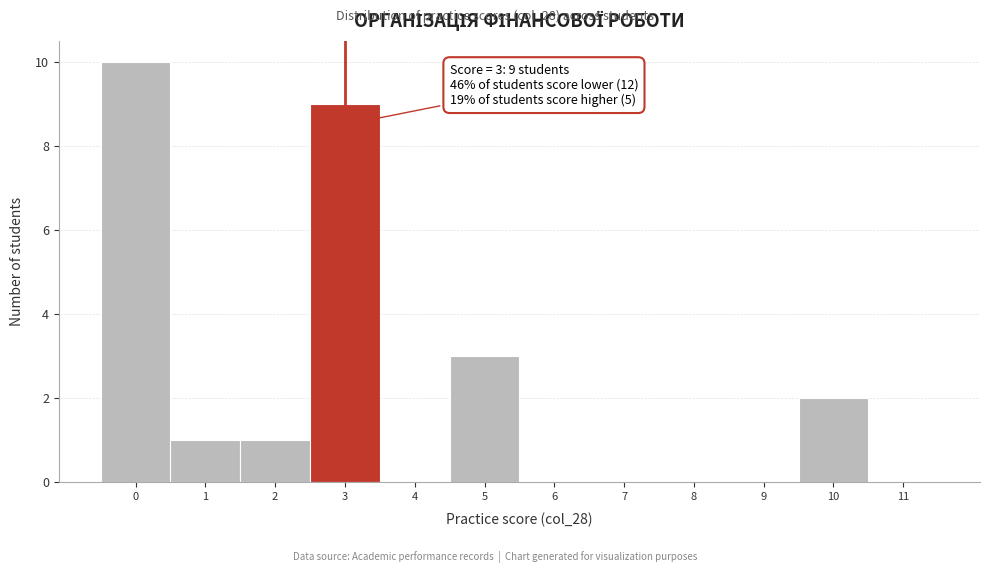

Over which range of the x-axis is the bar tallest?

-0.5 to 0.5